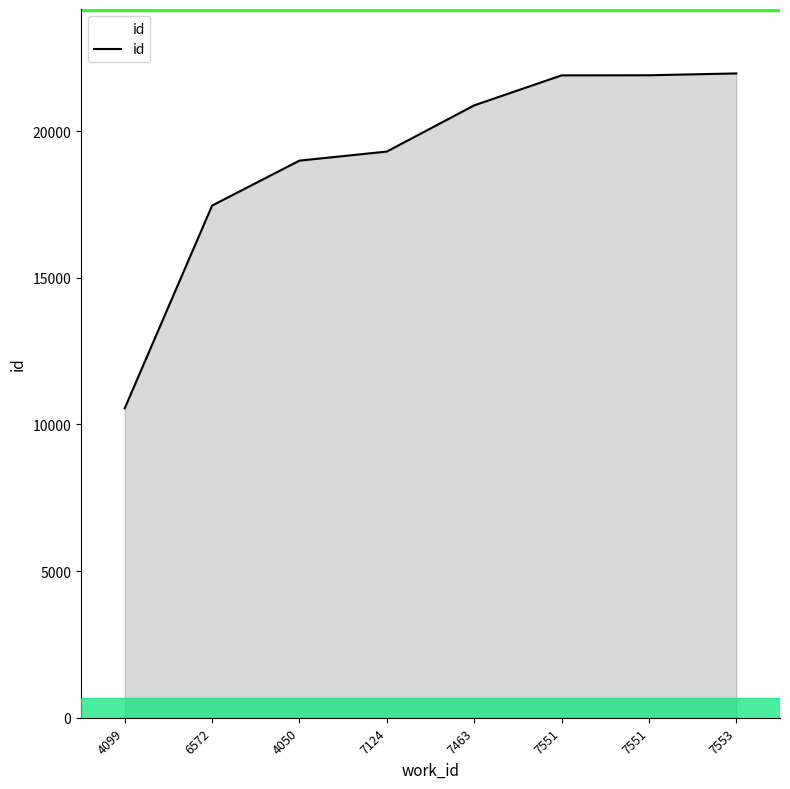

True or false: there are more than 1 points higher than both neighbors.

False